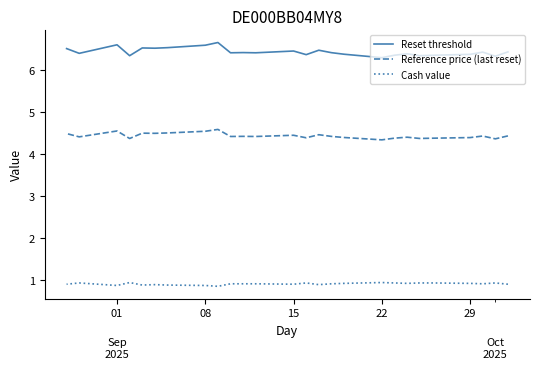

What is the sum of all Cash value values?

23.9